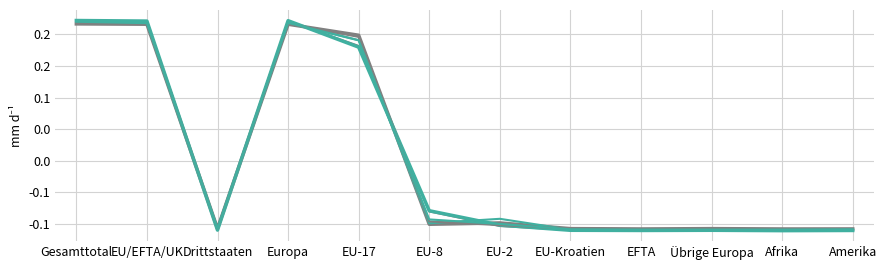

At which category is the sum across all series the highest?

Gesamttotal